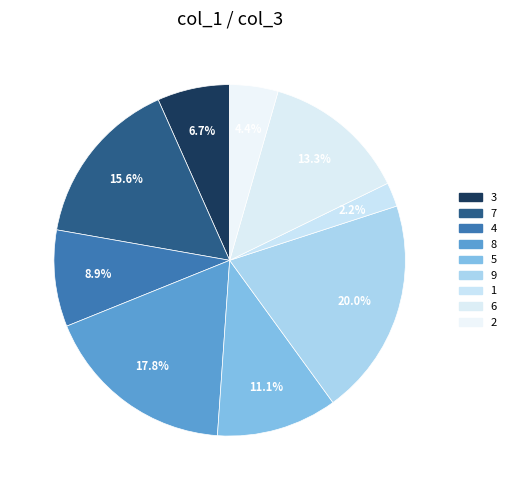

How many segments does this pie chart have?

9